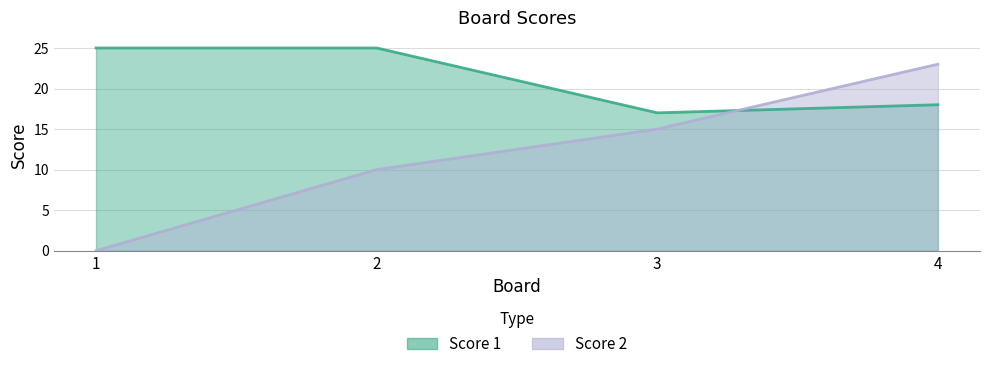

How many data points does each series have?

4